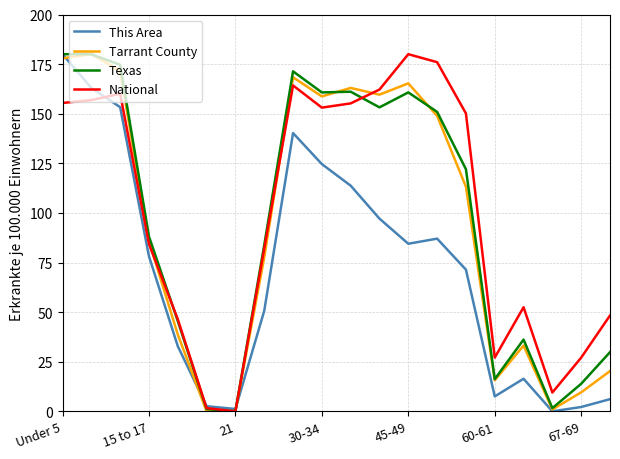

In Texas, how many points are lower than both neighbors (excluding endpoints)?

5